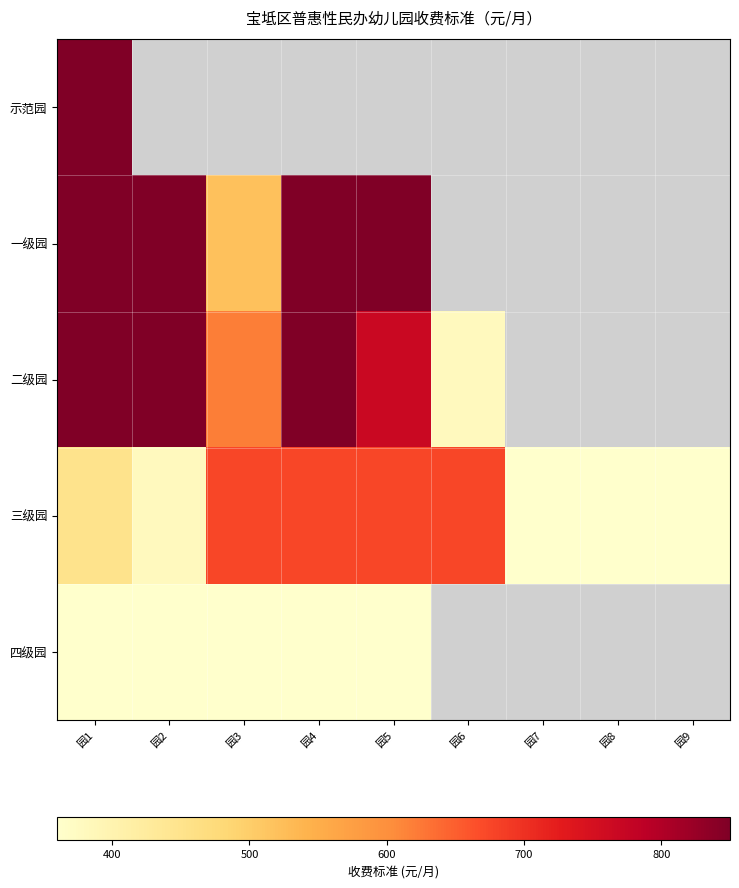

At how many categories does at least one series exceed 728?

4